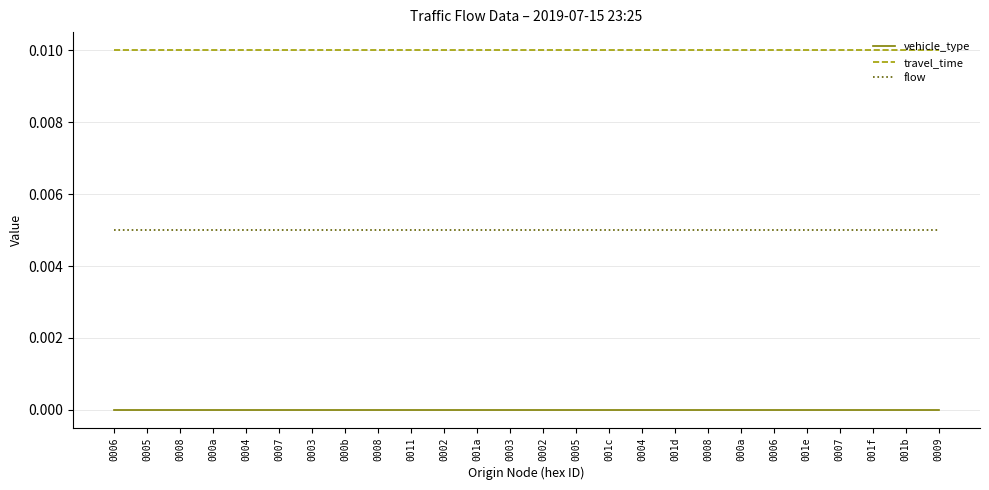

At how many categories does at least one series exceed 0?

26